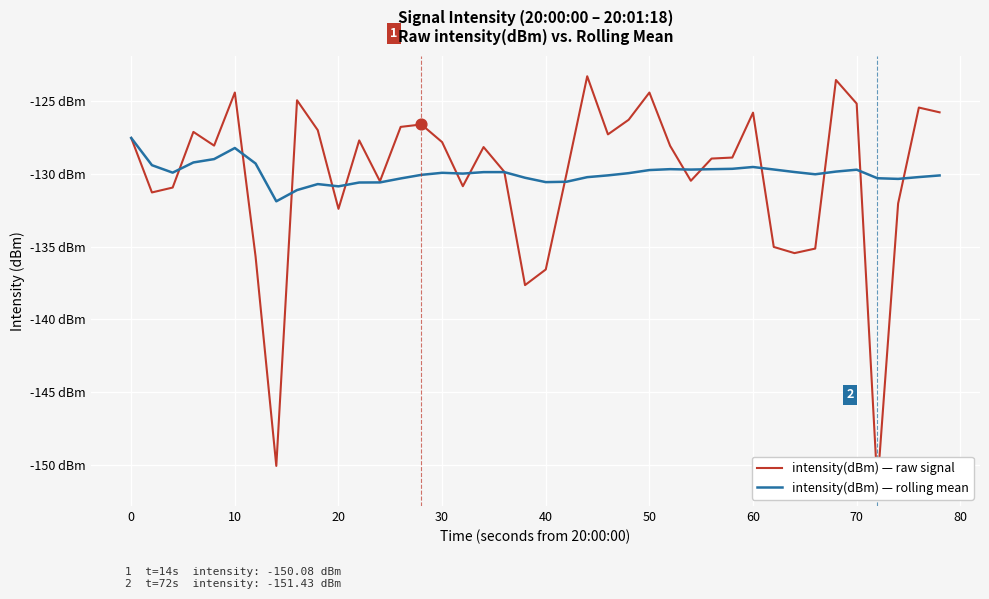

Which series reaches the minimum Y coordinate?

intensity(dBm) — raw signal